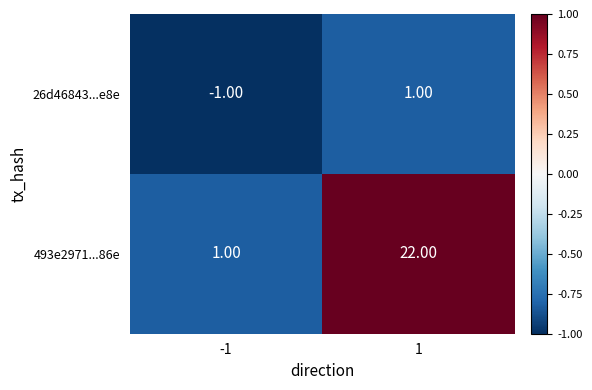

Which series has the largest total across all categories?

493e2971...86e